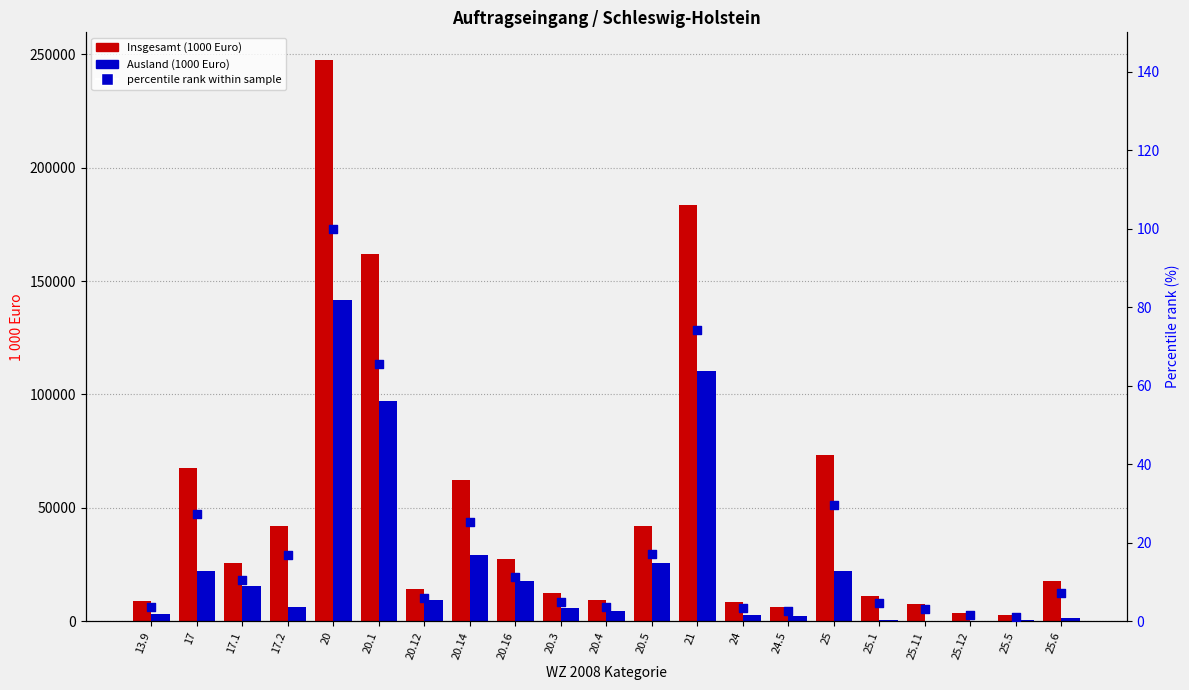

At how many categories does at least one series exceed 112779?

3